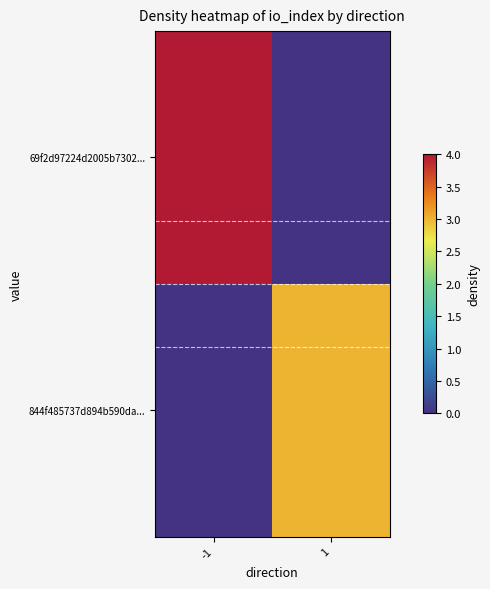

Between -1 and 1, which series saw the biggest shift?

69f2d97224d2005b7302...